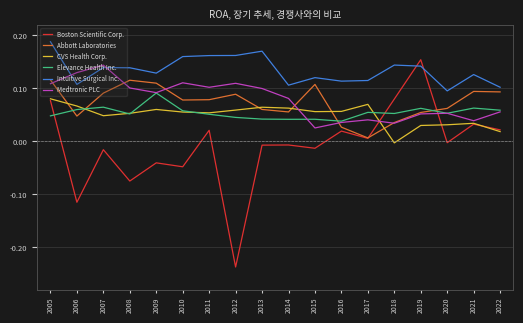

In Elevance Health Inc., how many points are higher than both neighbors (excluding endpoints)?

6